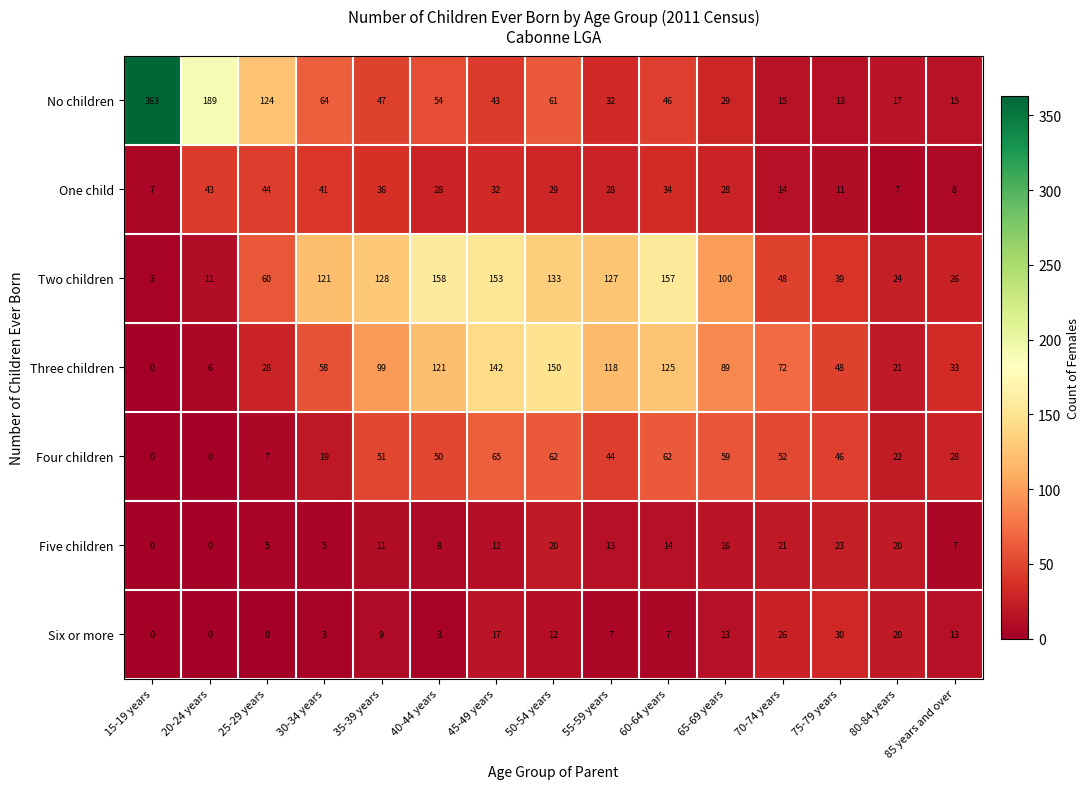

Which series has the largest total across all categories?

Two children